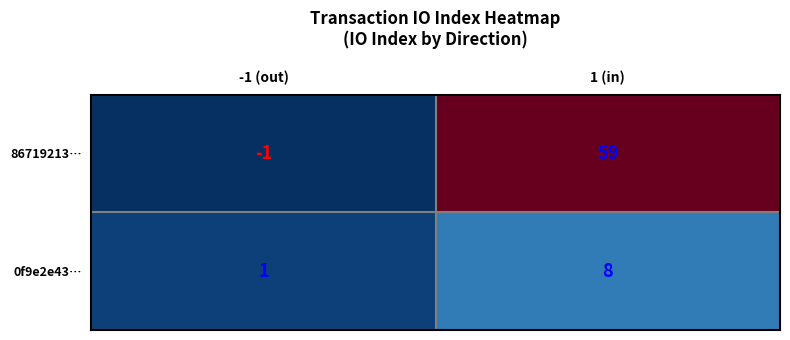

Rank the series at -1 (out) from lowest to highest value.

86719213…, 0f9e2e43…